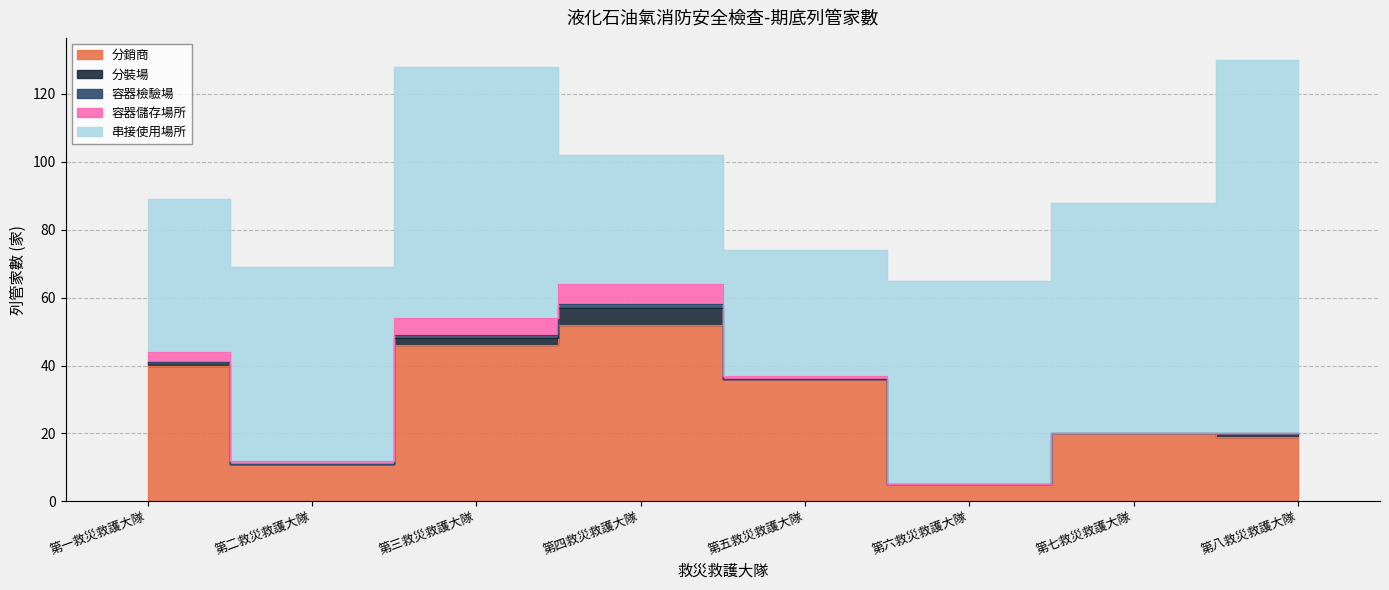

How many categories are shown in the chart?

8